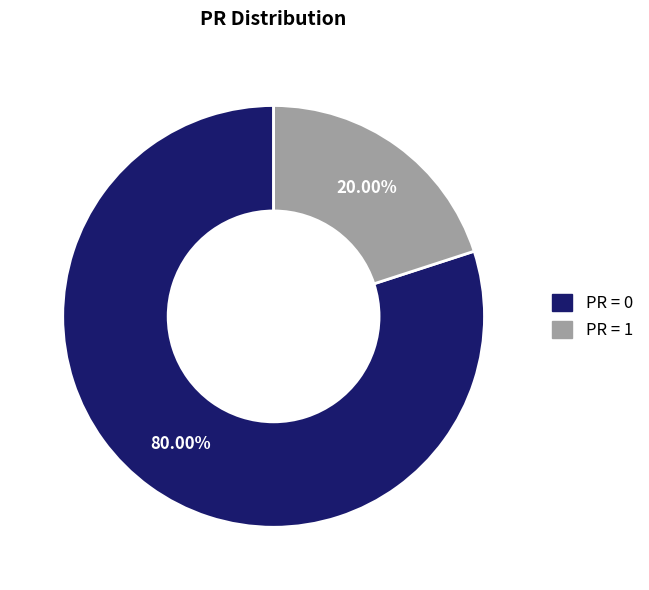

Rank the categories by value from lowest to highest.

PR = 1, PR = 0